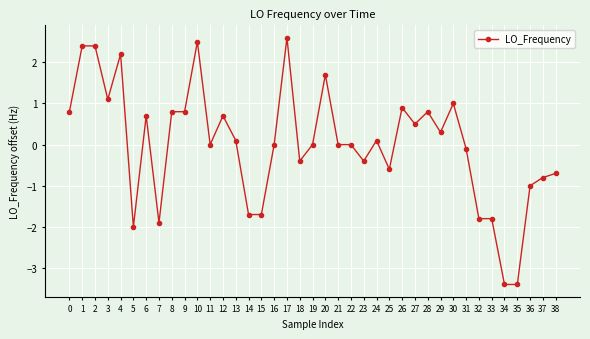

At which category does the data reach its first local valley?

3